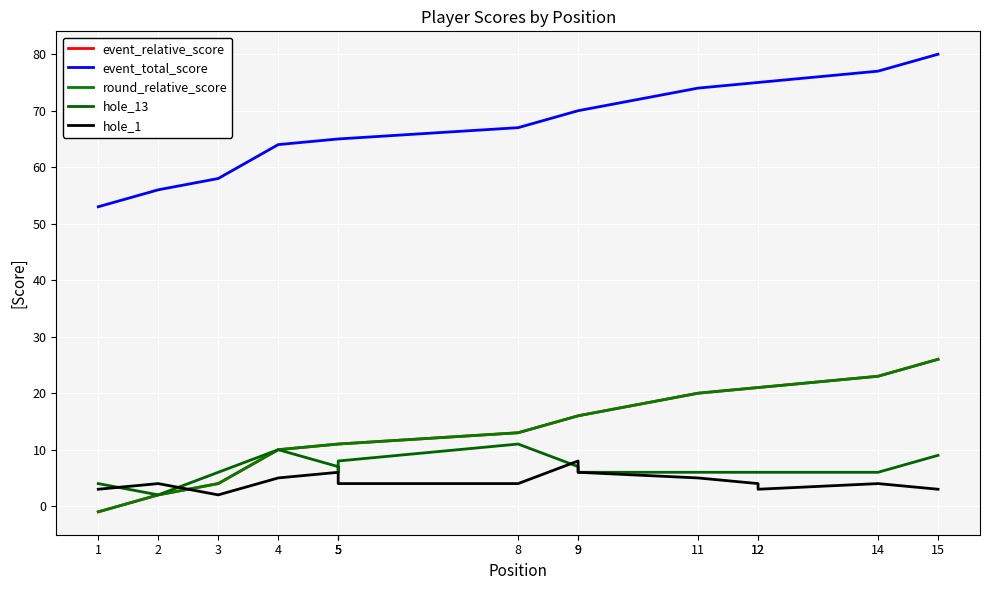

At which label does event_relative_score reach its peak?

15